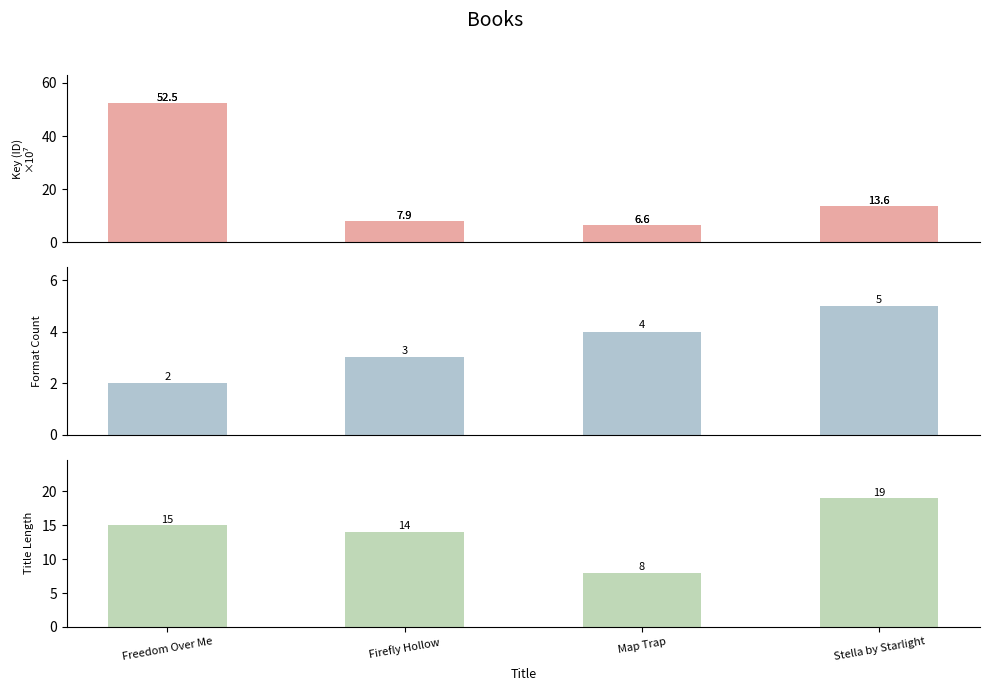

Reading left to right, transcribe all the data shown in this chart.

Key: Freedom Over Me=52.5	Firefly Hollow=7.9	Map Trap=6.6	Stella by Starlight=13.6
Format Count: Freedom Over Me=2.0	Firefly Hollow=3.0	Map Trap=4.0	Stella by Starlight=5.0
Title Length: Freedom Over Me=15.0	Firefly Hollow=14.0	Map Trap=8.0	Stella by Starlight=19.0